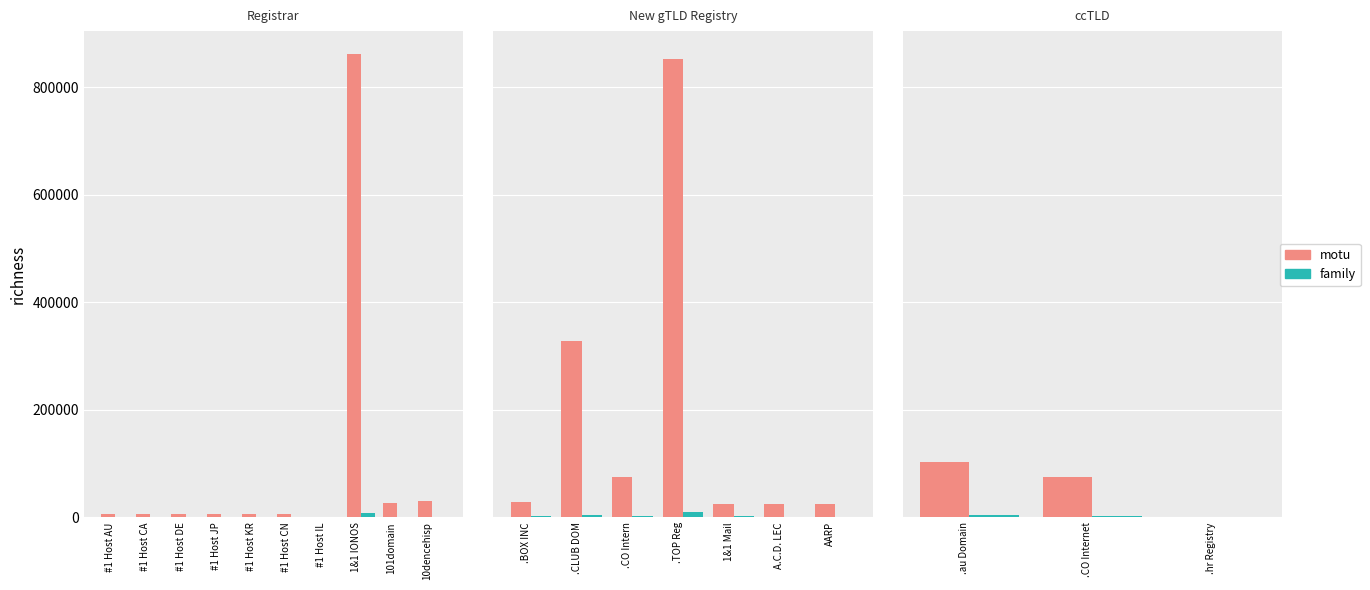

What are all the series names shown in the legend?

motu, family